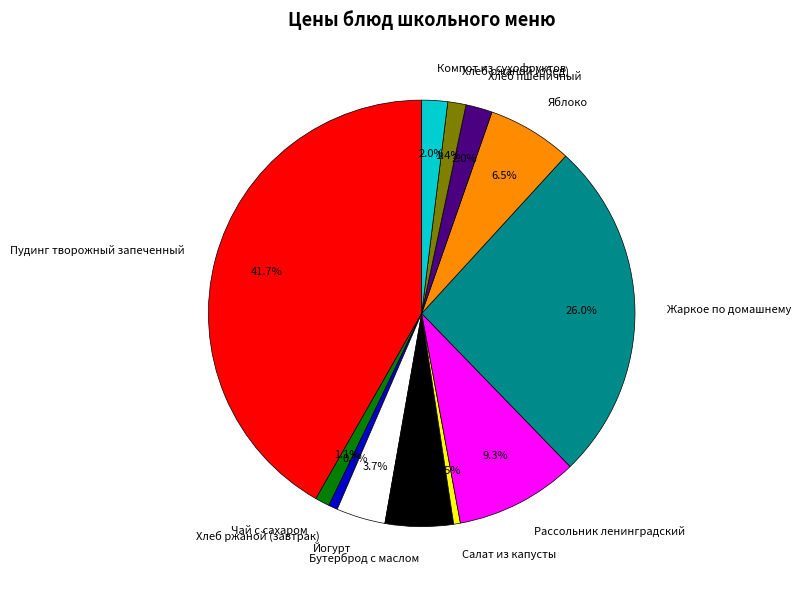

What is the largest slice in the pie chart?

Пудинг творожный запеченный